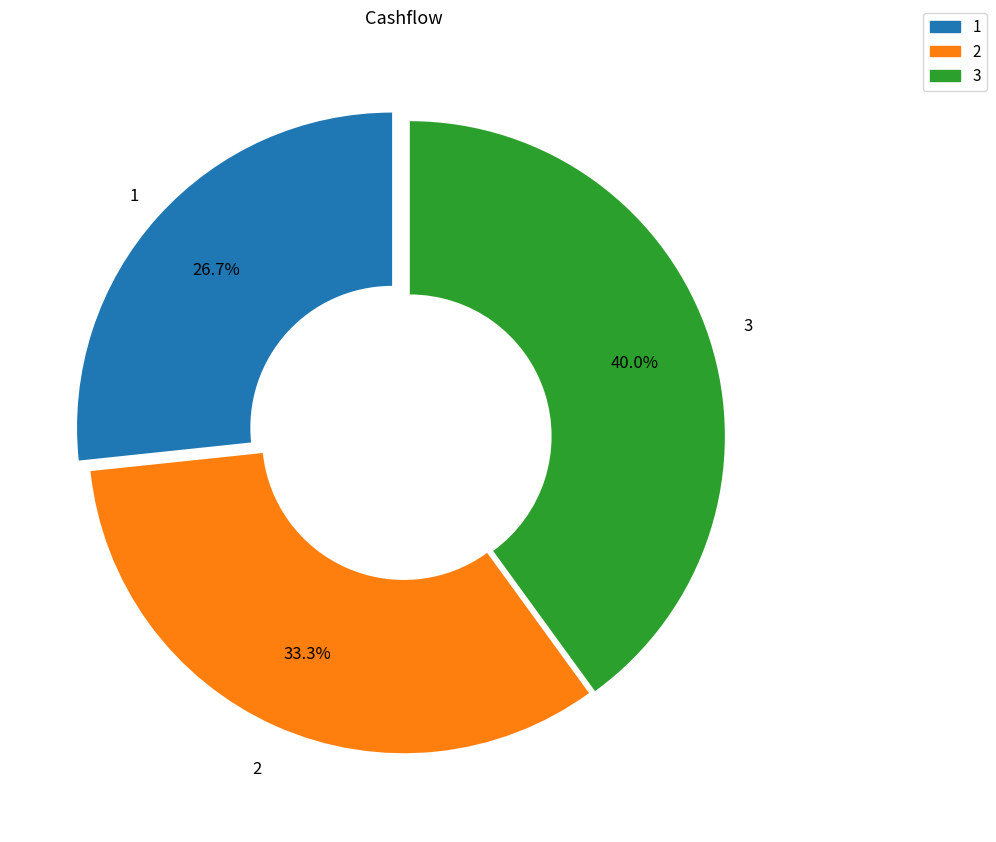

Combined, what portion of the pie is 2 and 1?

60.0%